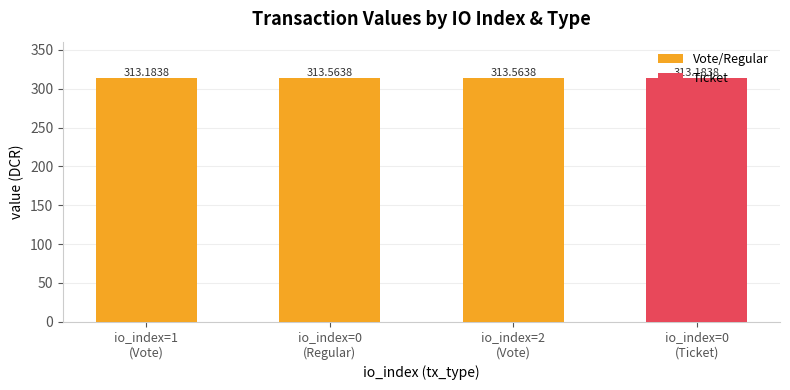

Reading left to right, list all the values displayed in this chart.

Vote/Regular: 313.2	313.6	313.6	0.0
Ticket: 0.0	0.0	0.0	313.2